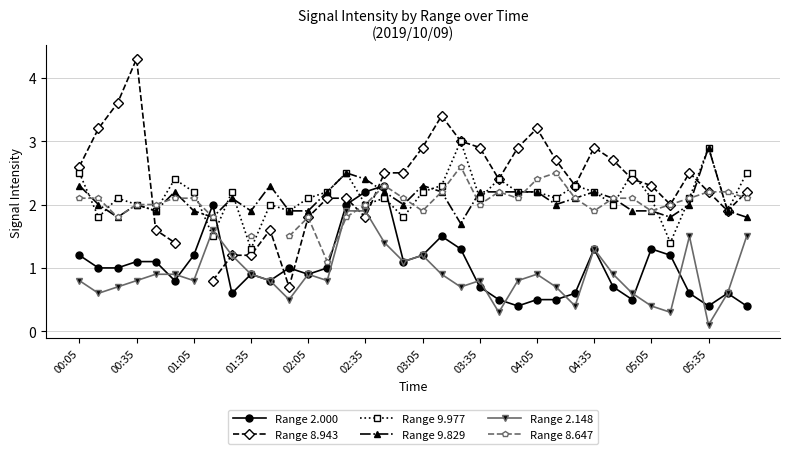

True or false: Range 9.977 and Range 2.000 cross at least once.

True